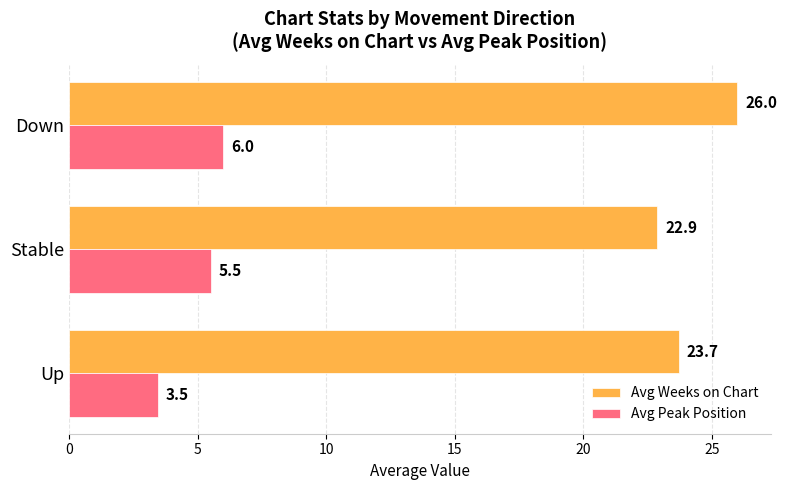

Which series changed the most between Stable and Down?

Avg Weeks on Chart